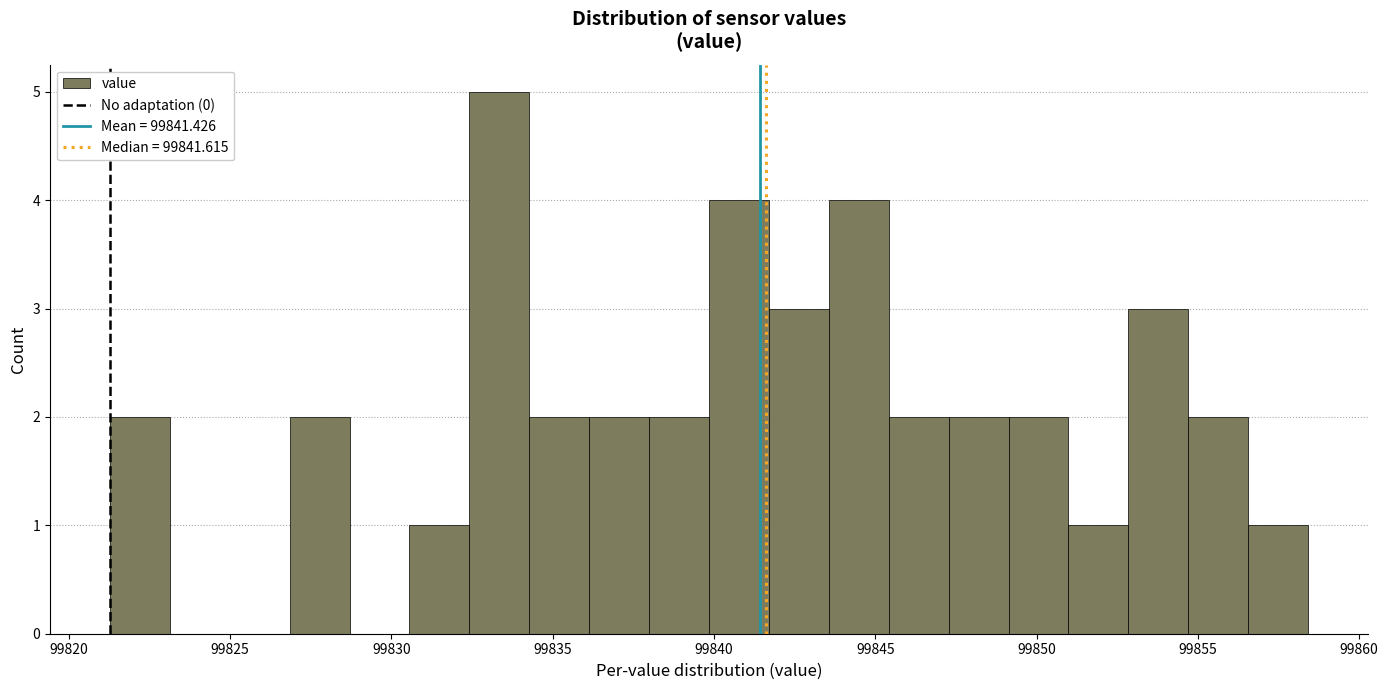

Read against the x-axis, roughly where is the centre of the tallest bar?

99833.5